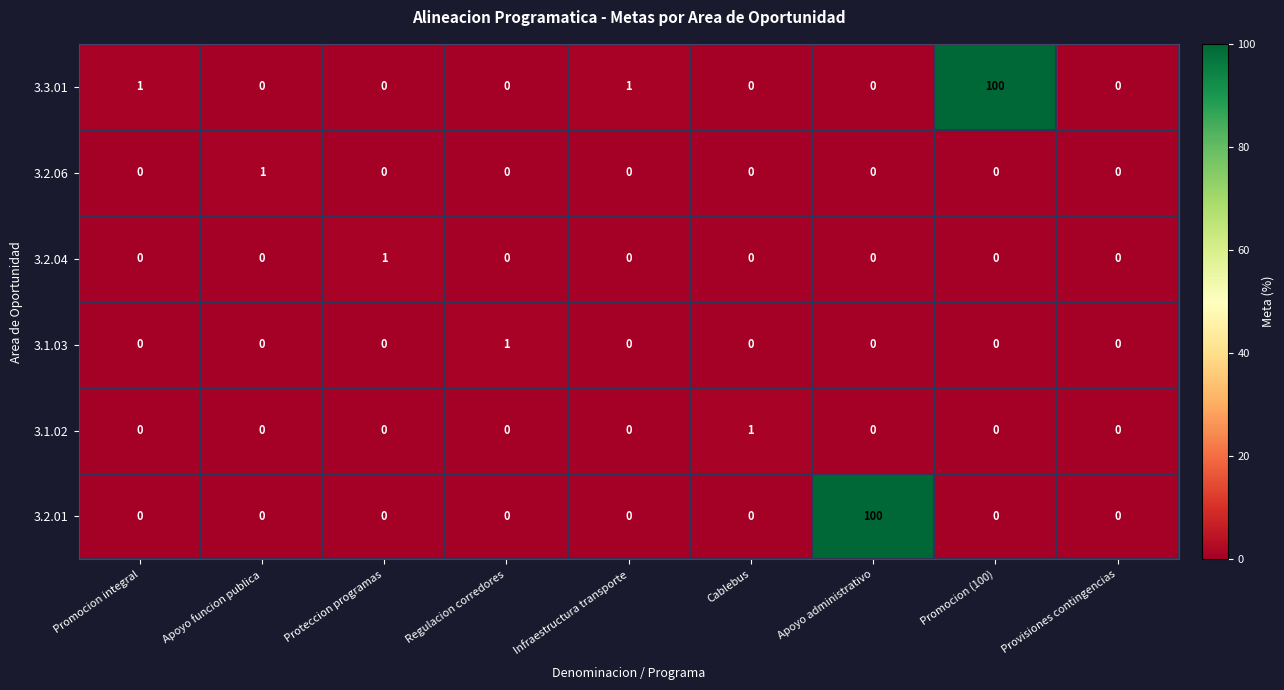

The 3.1.02 series shows 0 at Infraestructura transporte. True or false?

True